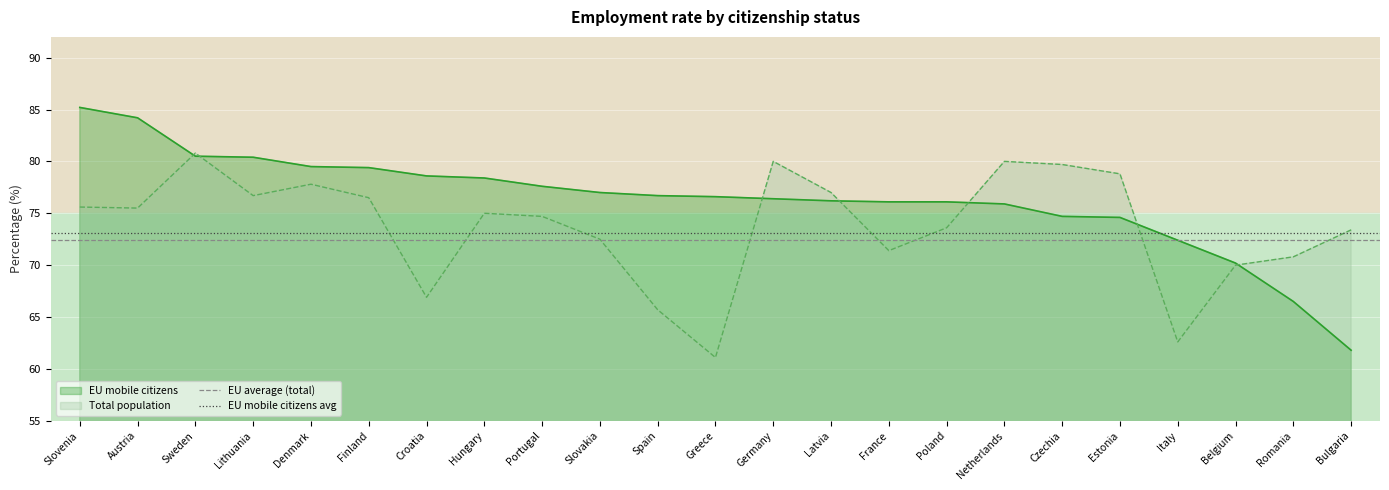

Is it true that EU mobile citizens equals 78.6 at Croatia?

True